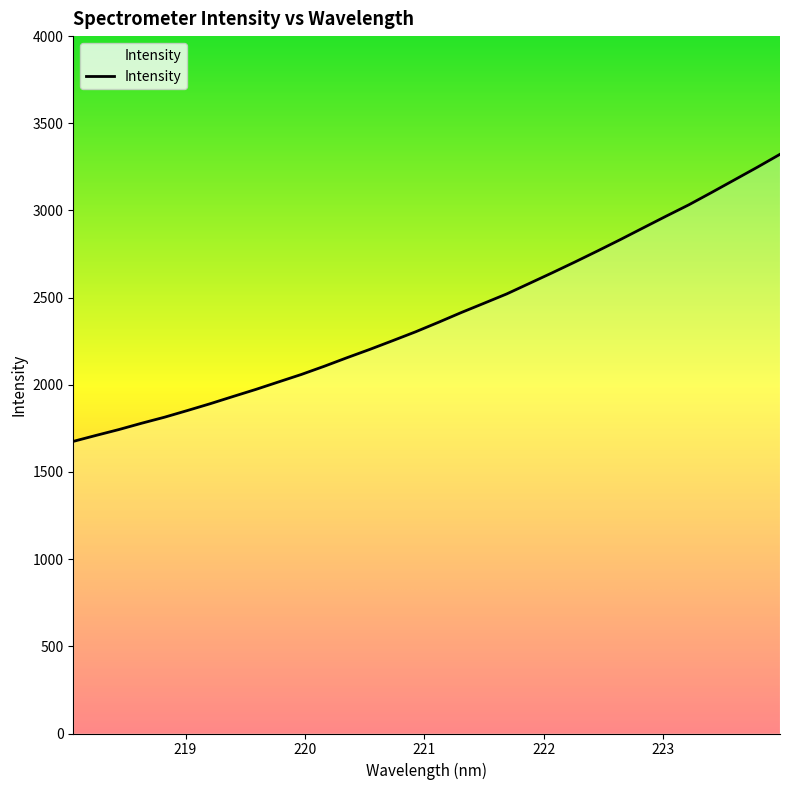

What is the maximum value shown in the chart?

3322.1